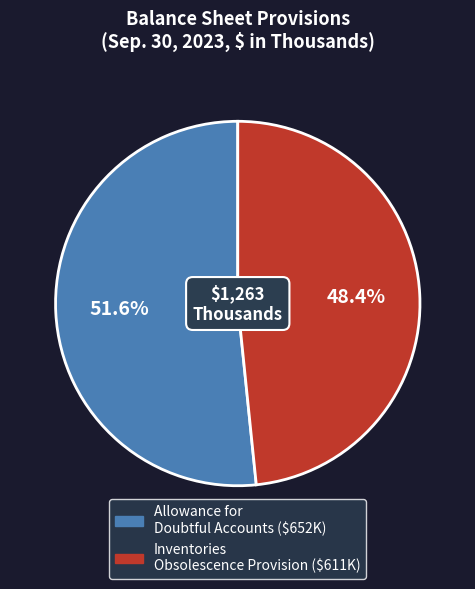

To the nearest percent, what is the average slice percentage?

50%